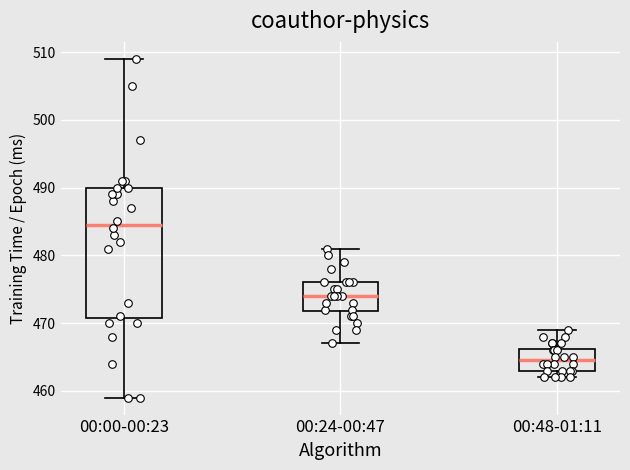

Where is the upper edge of the box for 00:00-00:23 on the y-axis? The values are not printed on the chart, so give them approximately, as read against the axis.

490